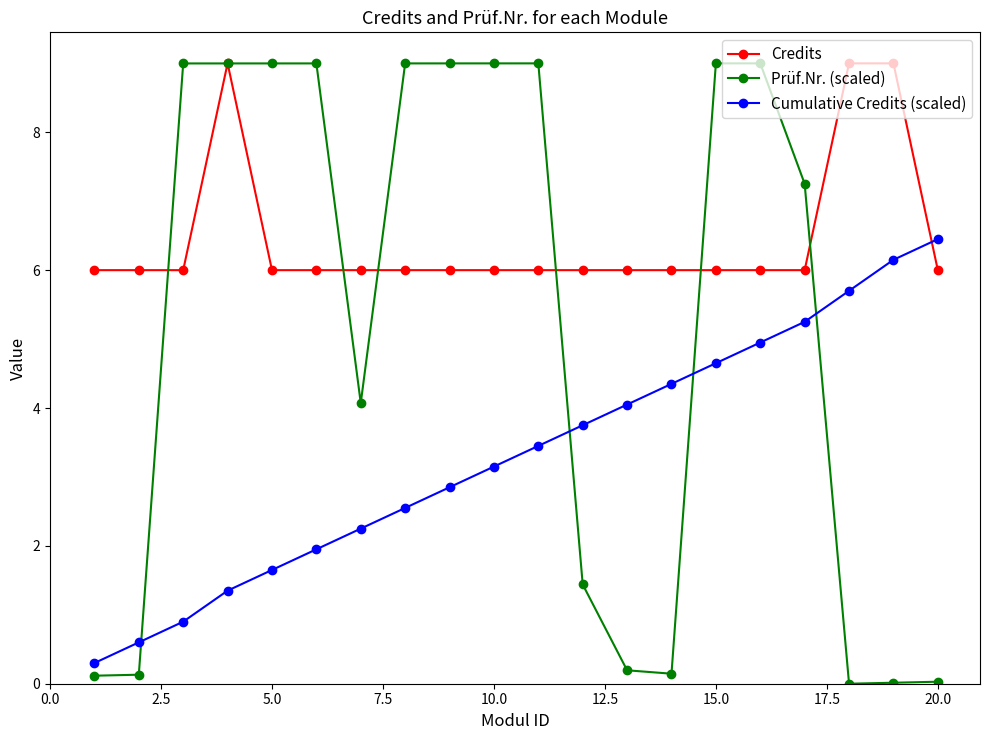

Which series has the largest total across all categories?

Credits